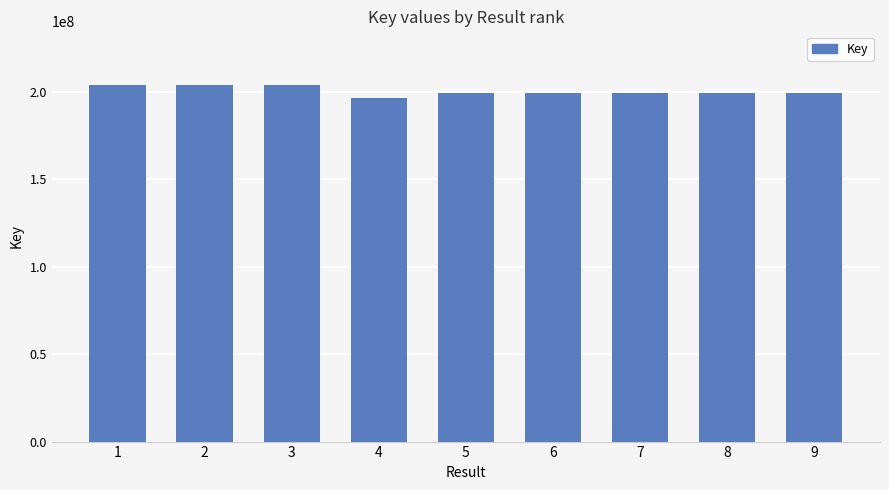

What is the difference between the maximum and minimum values?

7417156